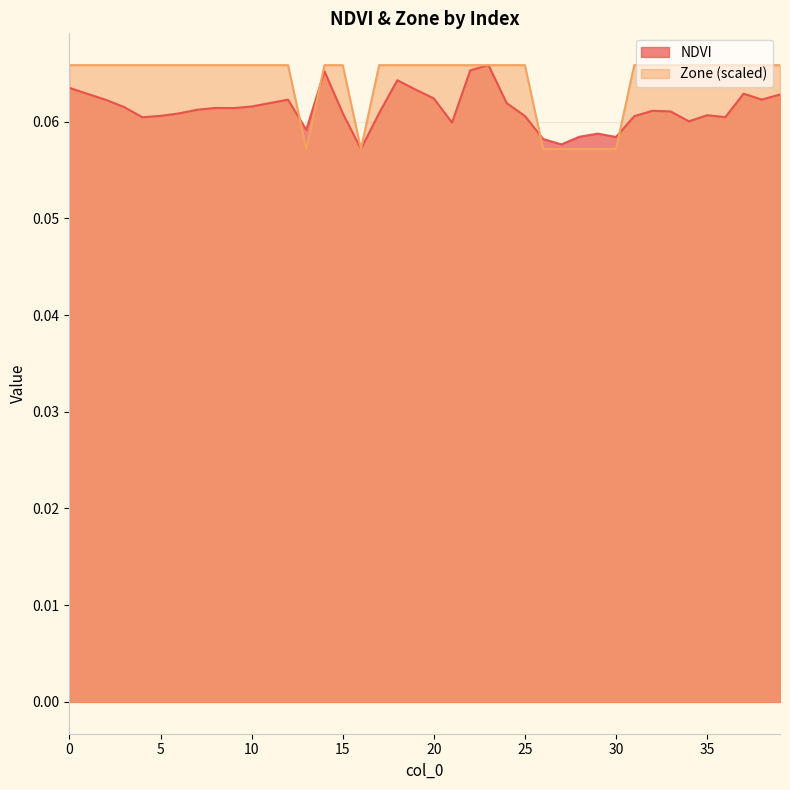

What is the average value of the NDVI series?

0.1